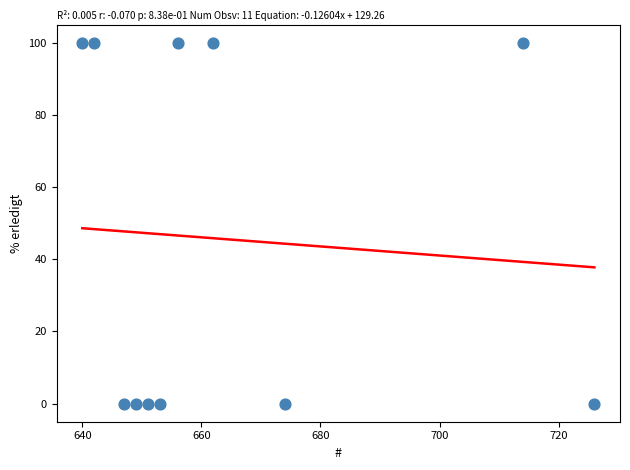

What is the average X value?

665